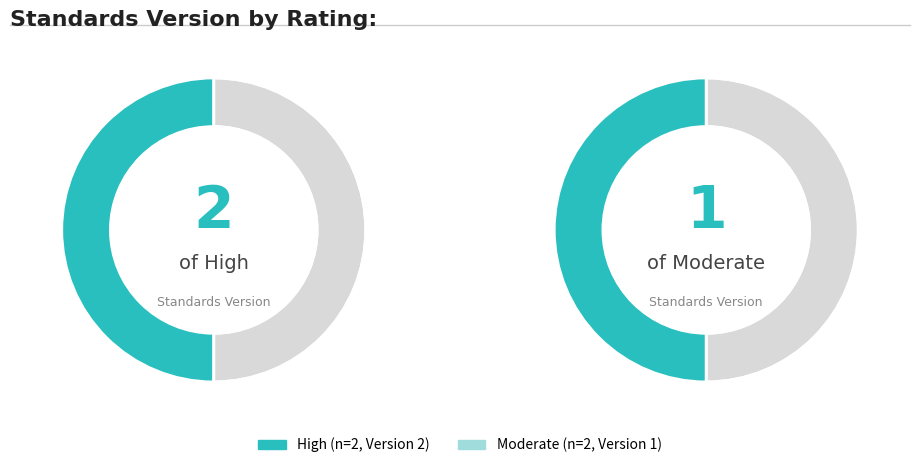

Count the number of slices in the pie.

2